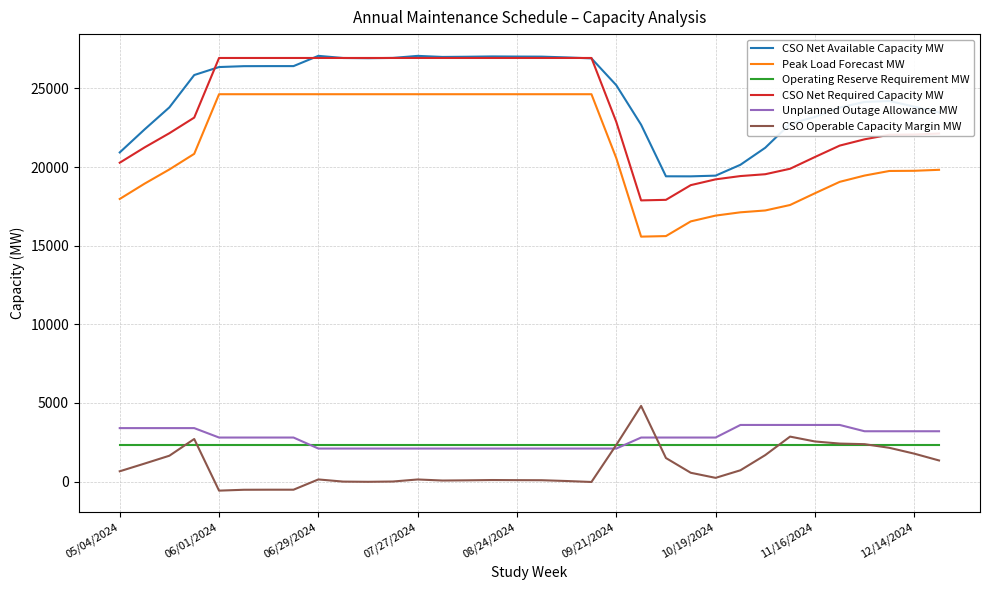

True or false: CSO Operable Capacity Margin MW and CSO Net Available Capacity MW cross at least once.

False